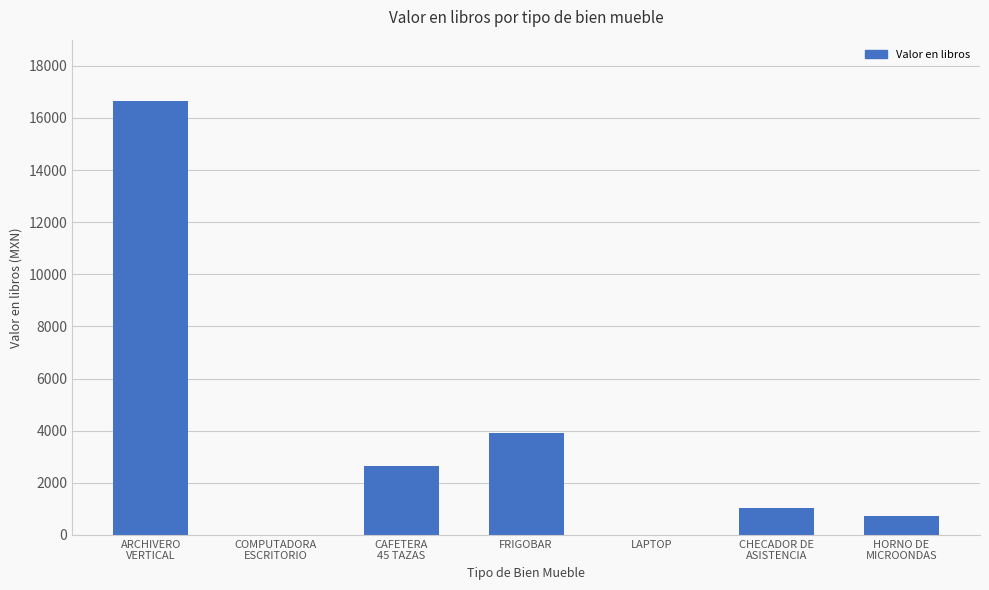

What is the average value?

3569.0